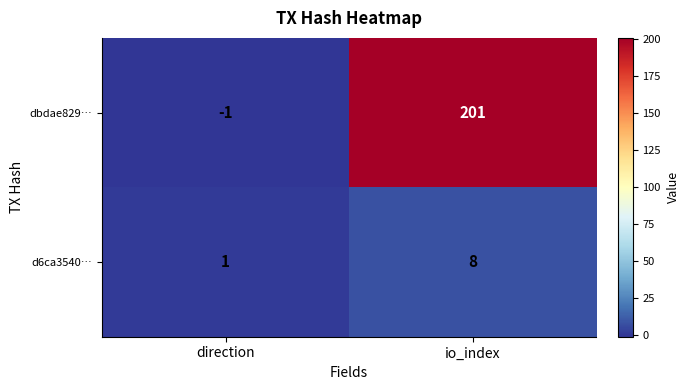

At how many categories does at least one series exceed 121?

1